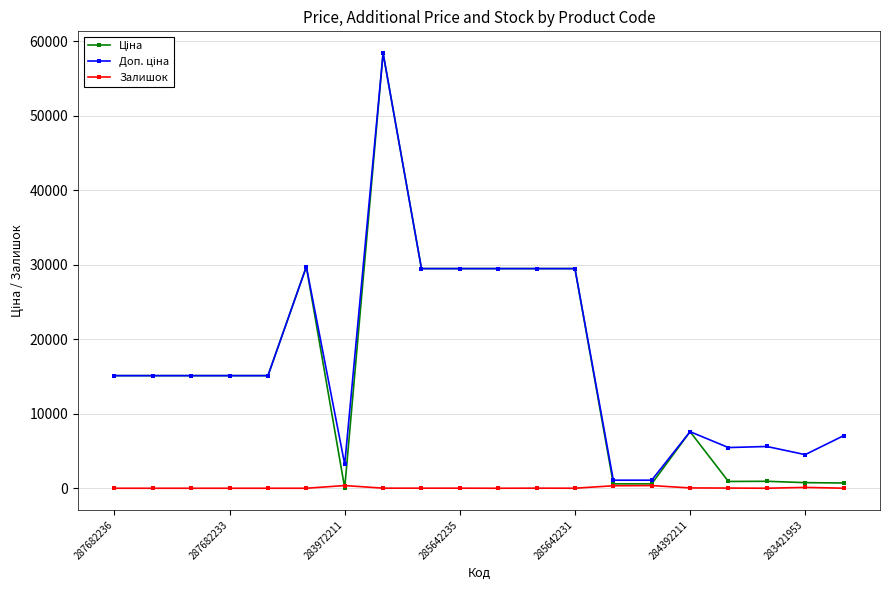

At how many categories does at least one series exceed 16203?

7